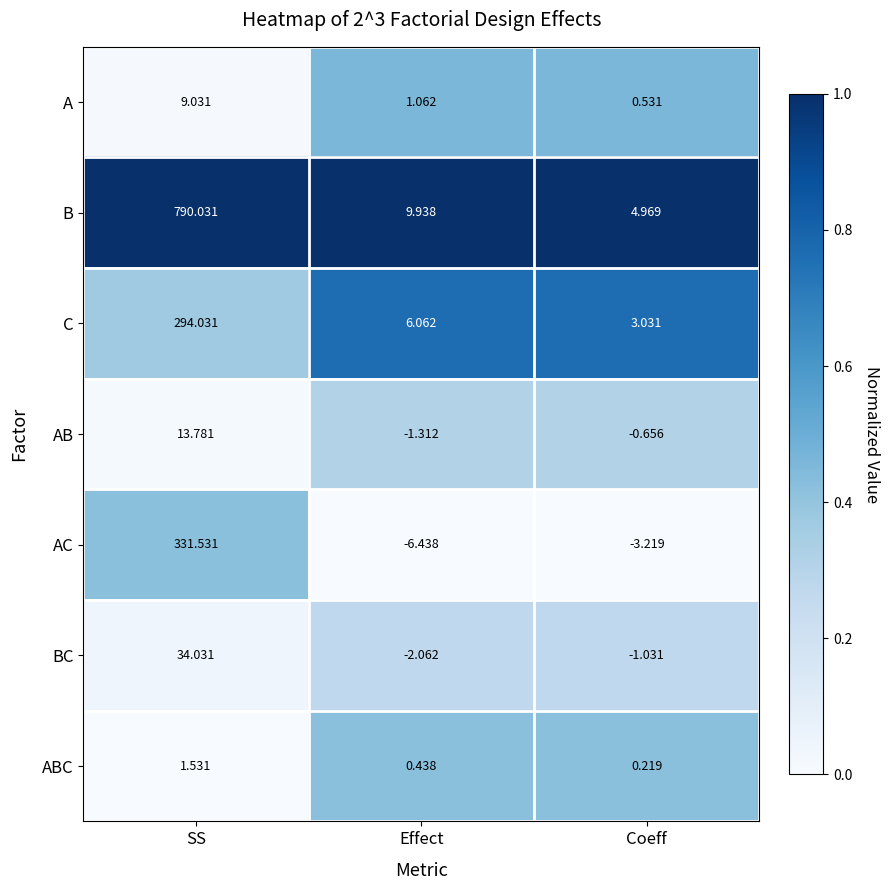

Is the value of BC at Coeff greater than the value of A at SS?

No